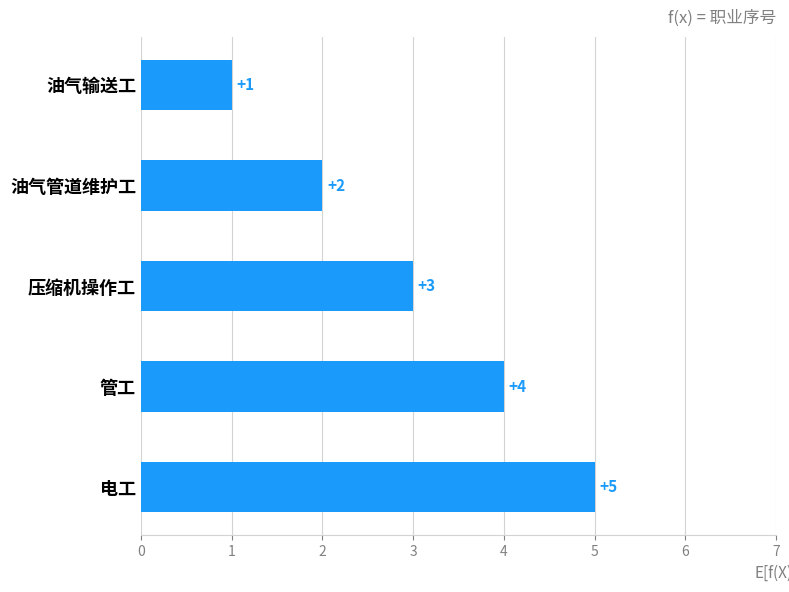

List the labels in order of value, smallest first.

油气输送工, 油气管道维护工, 压缩机操作工, 管工, 电工